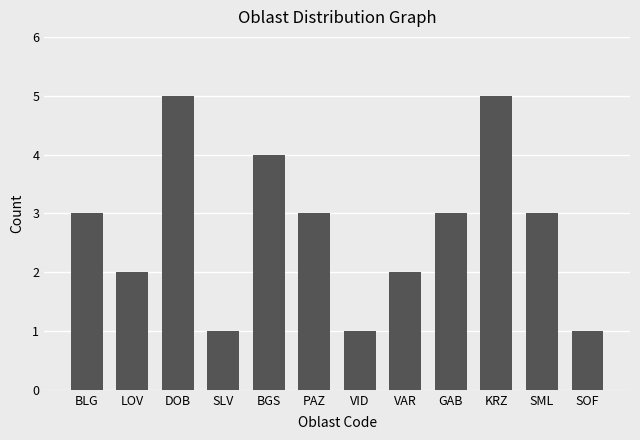

Reading left to right, extract all data points from this chart.

BLG=3	LOV=2	DOB=5	SLV=1	BGS=4	PAZ=3	VID=1	VAR=2	GAB=3	KRZ=5	SML=3	SOF=1